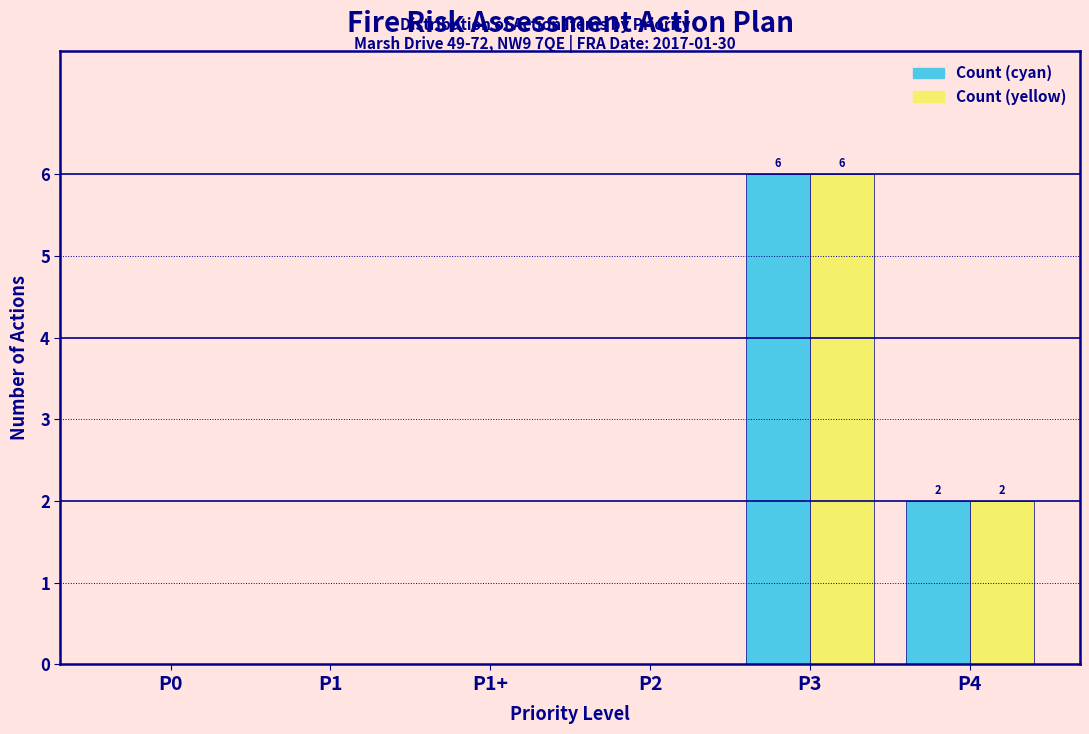

Reading left to right, what are all the values shown in this chart?

Count (cyan): P0=0	P1=0	P1+=0	P2=0	P3=6	P4=2
Count (yellow): P0=0	P1=0	P1+=0	P2=0	P3=6	P4=2